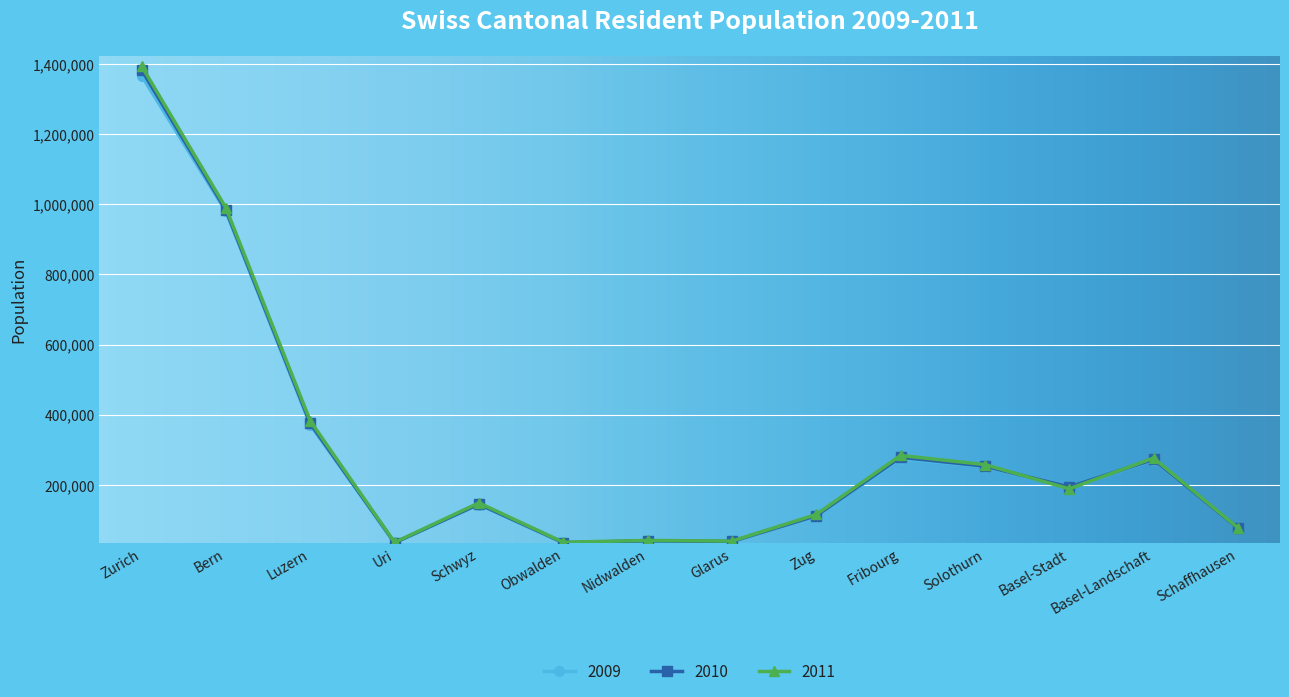

Between Schwyz and Solothurn, which series saw the biggest shift?

2011